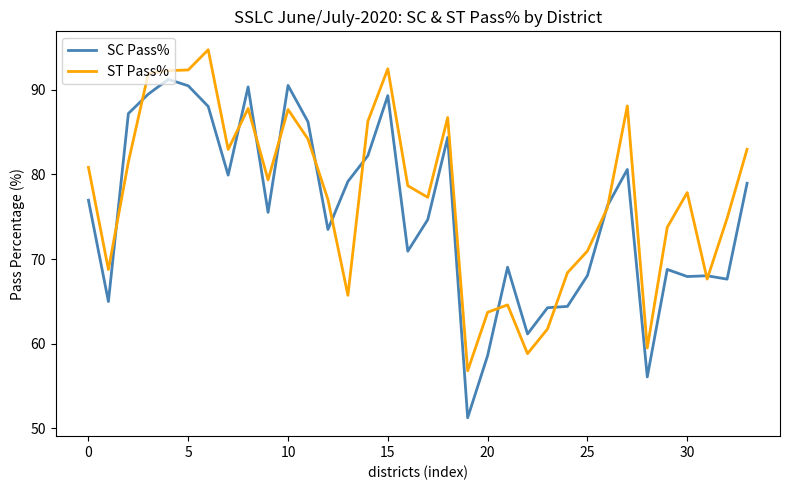

Count the number of data series in this chart.

2